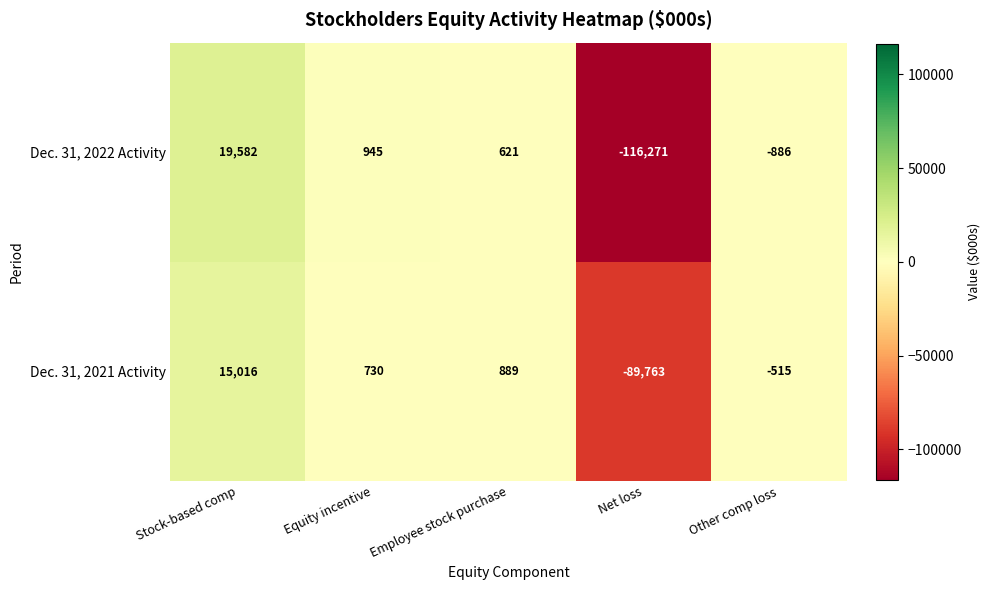

Which series has the widest spread of values?

Dec. 31, 2022 Activity